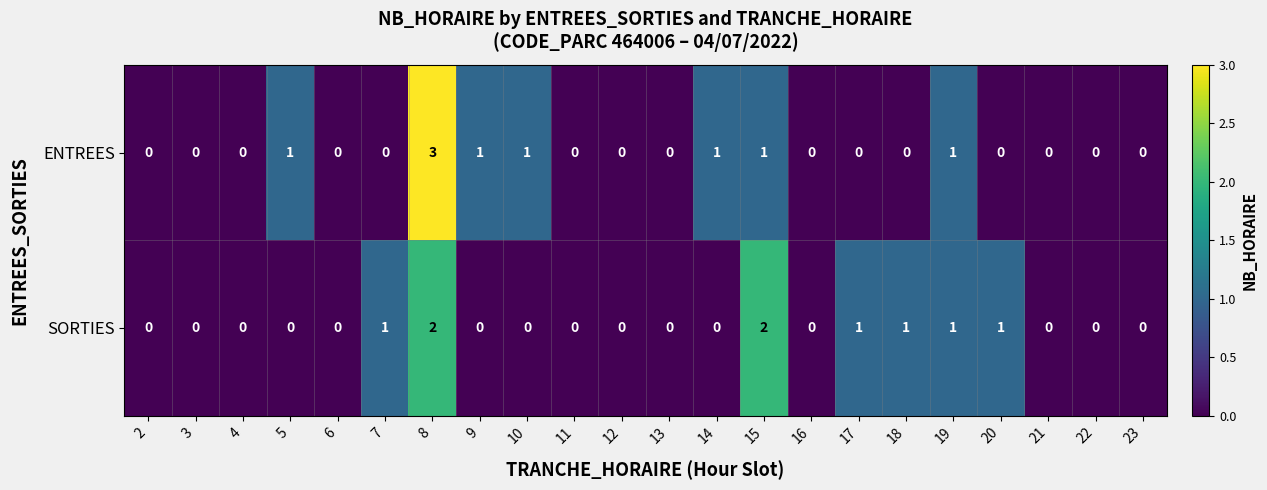

Is it true that SORTIES equals 1 at 8?

False